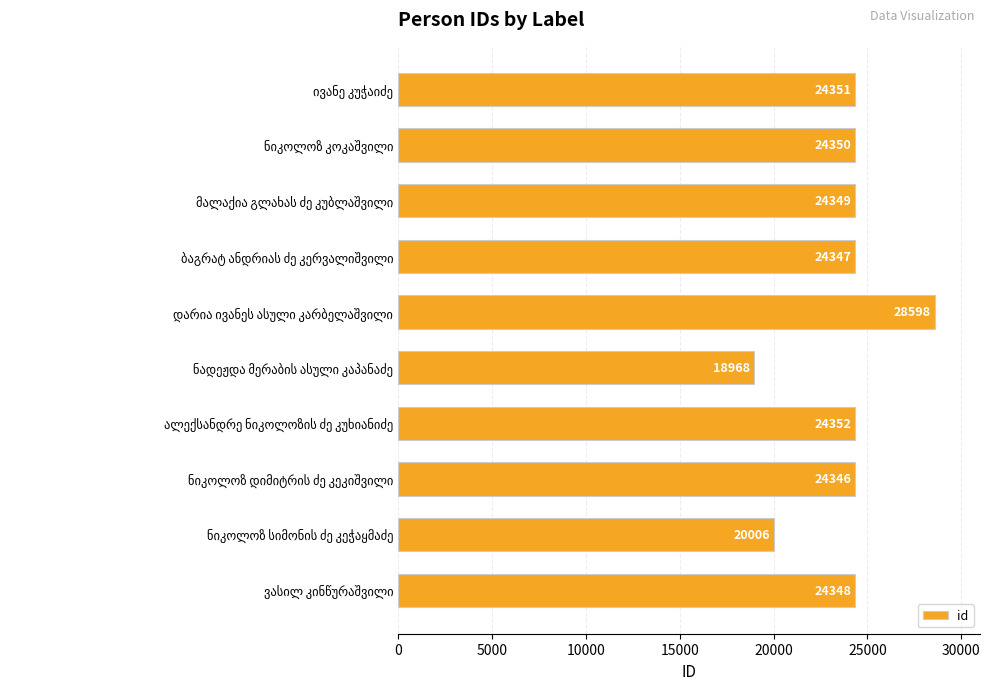

What is the difference between the maximum and second lowest values?

8592